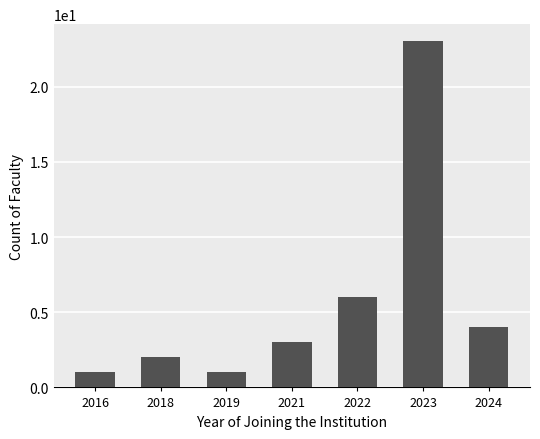

What is the change in value from 2018 to 2023?

+21